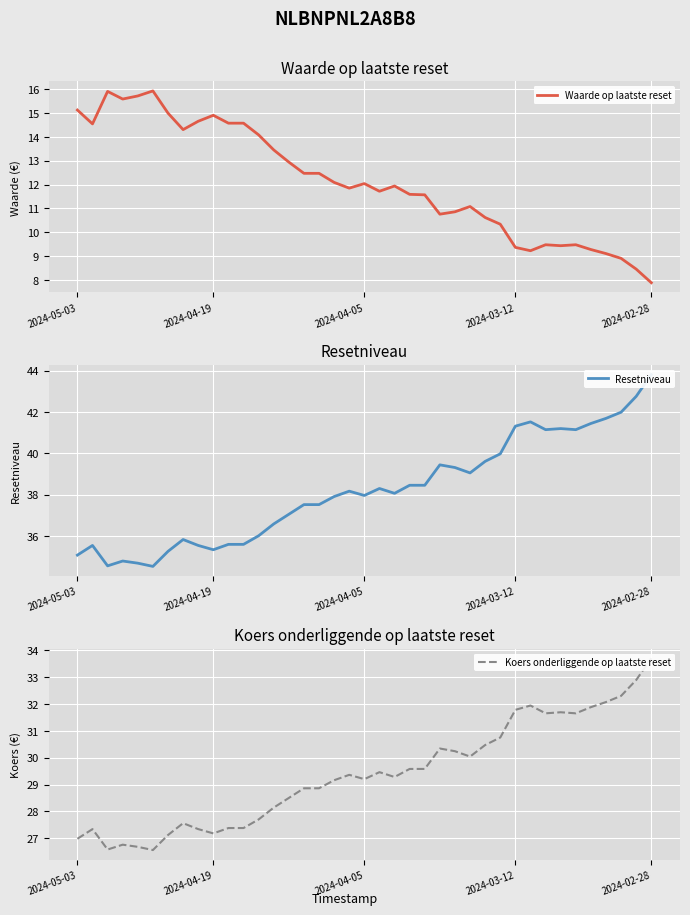

True or false: Koers onderliggende op laatste reset and Waarde op laatste reset intersect in this chart.

False